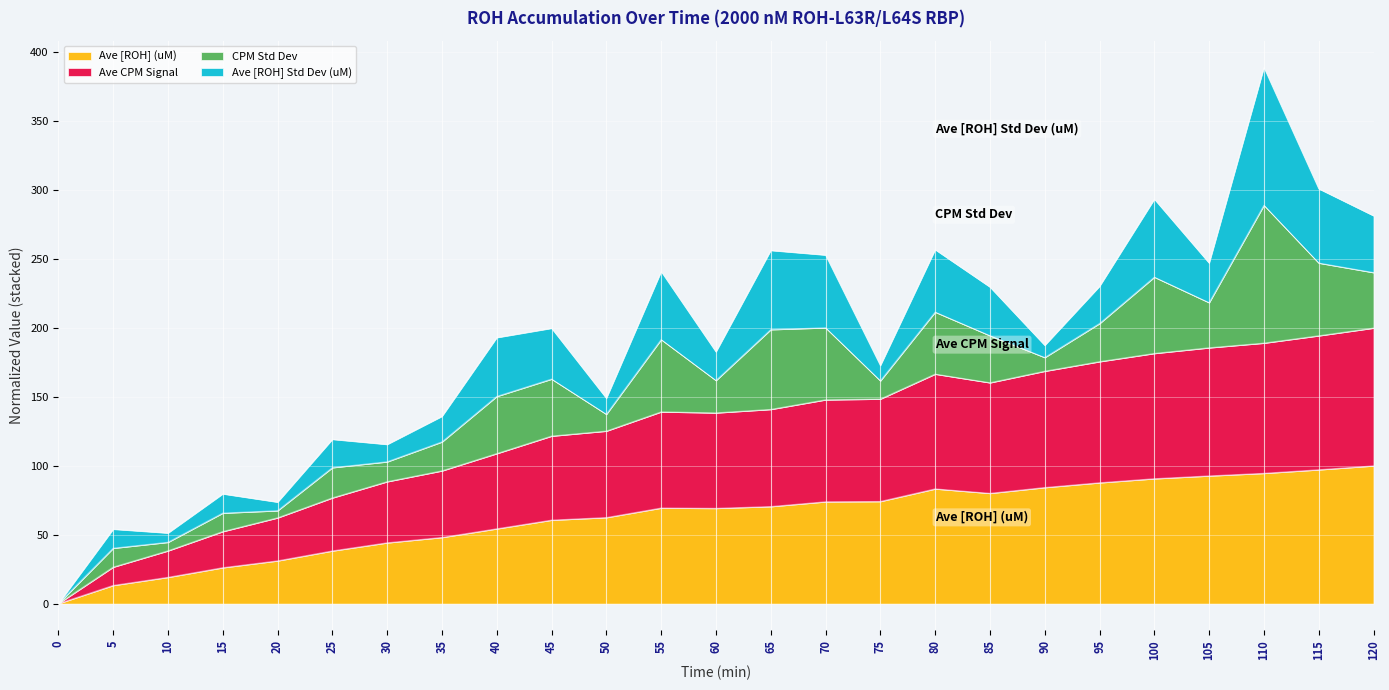

At which label does Ave [ROH] (uM) first exceed 69?

55